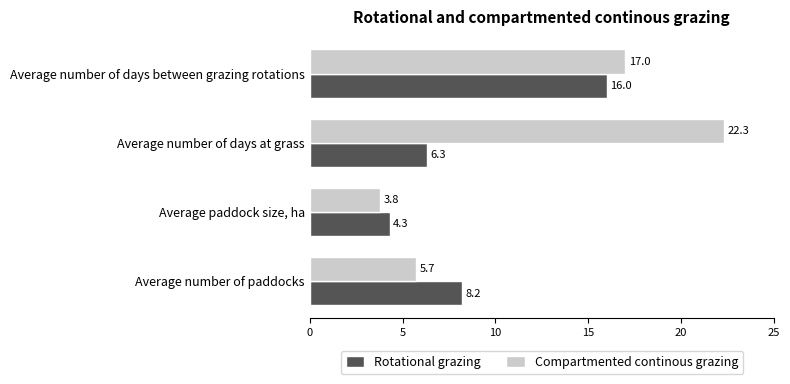

At how many categories does at least one series exceed 3?

4